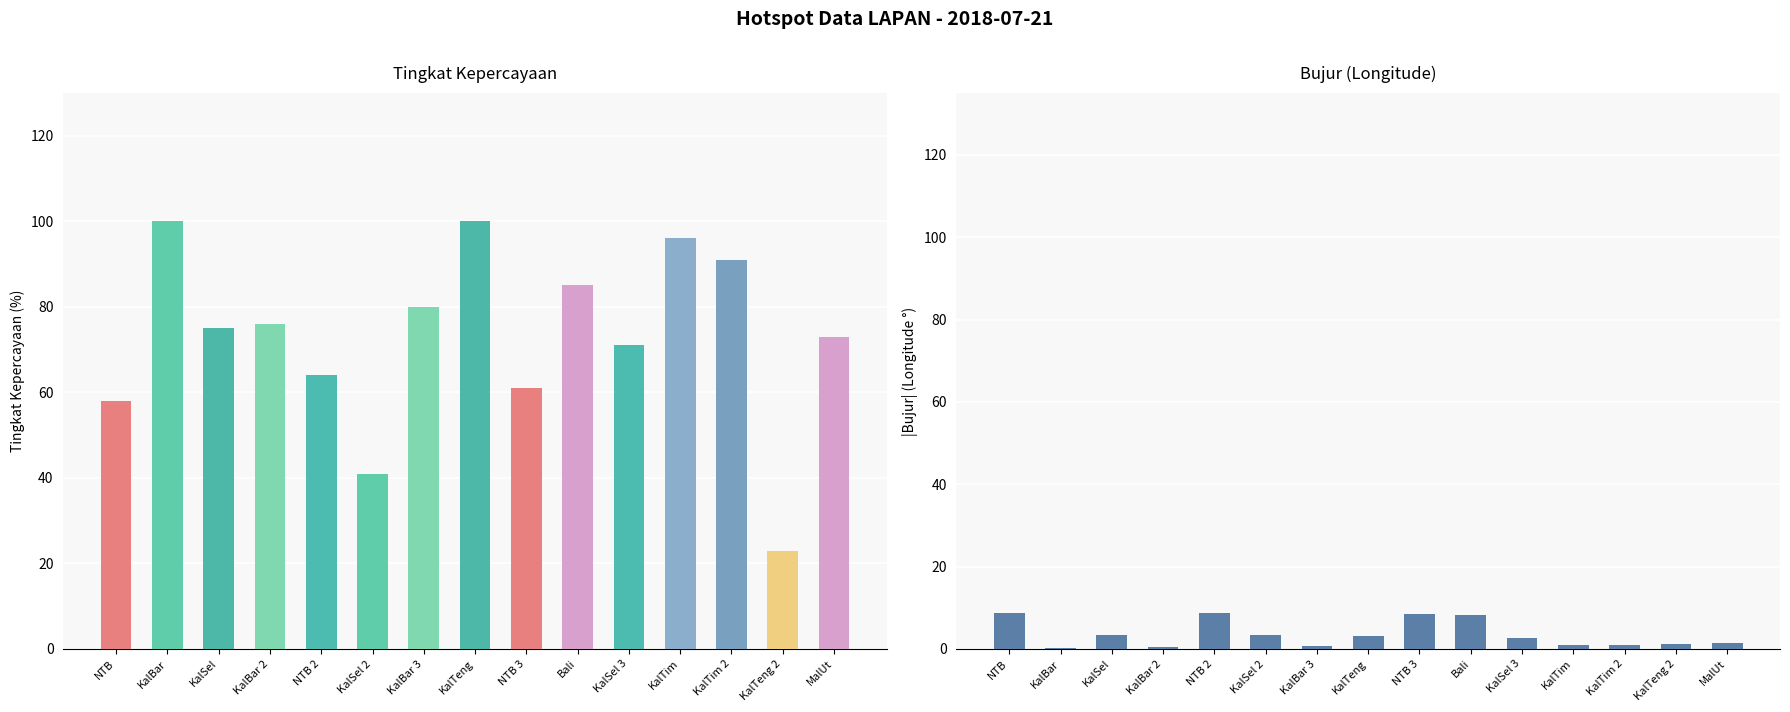

Where does the Bujur (abs) series first go above 2?

NTB